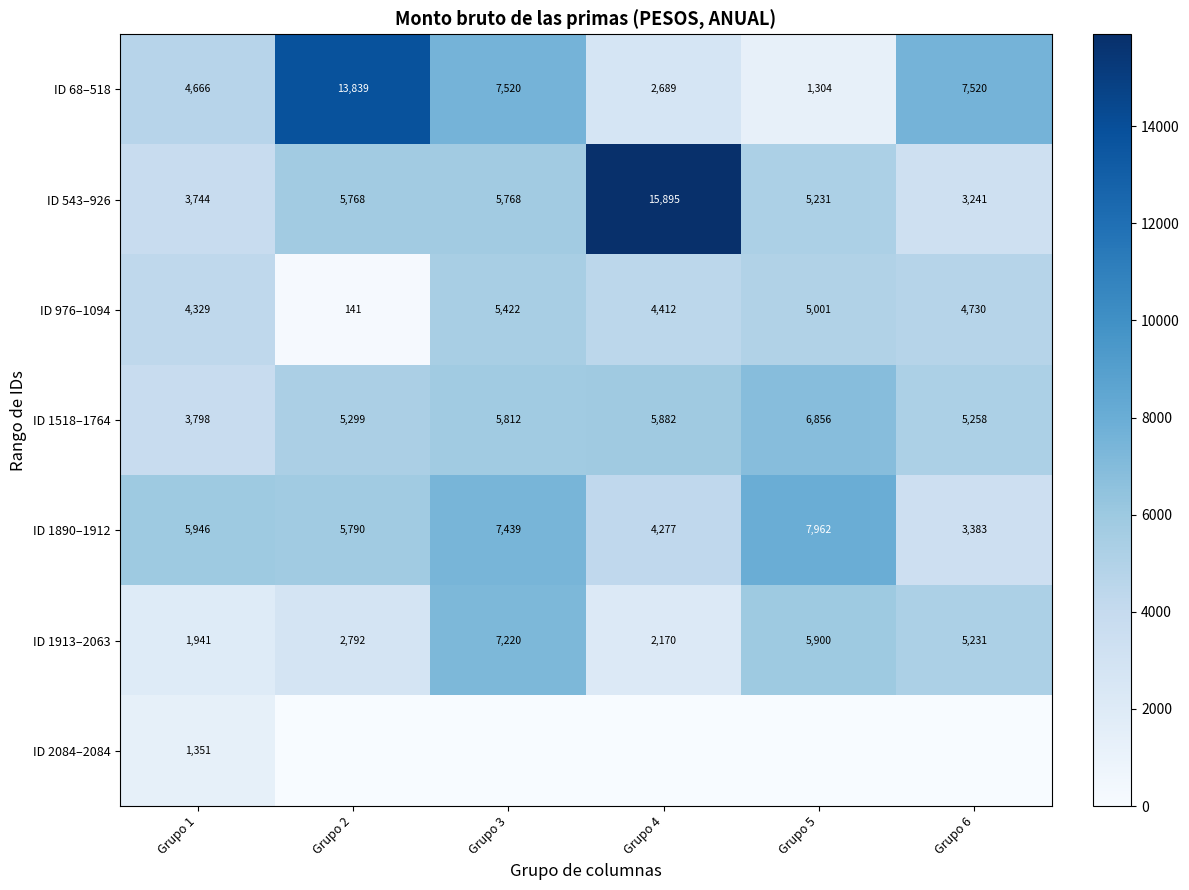

What is the sum of the ID 68–518 values at Grupo 2 and Grupo 4?

16528